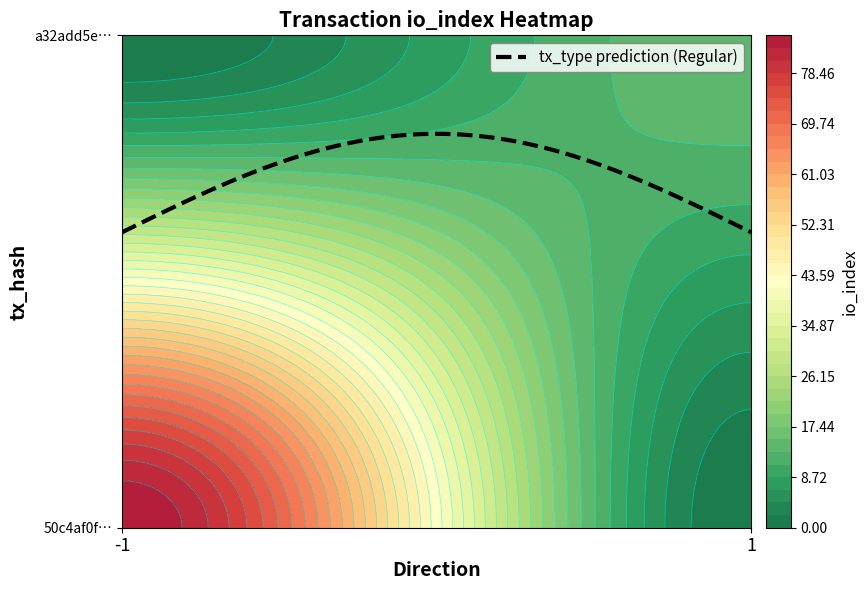

What value does the 50c4af0fac9e333d7d9518b8935d23393973ffb series have at io_index, to the nearest 10?

80